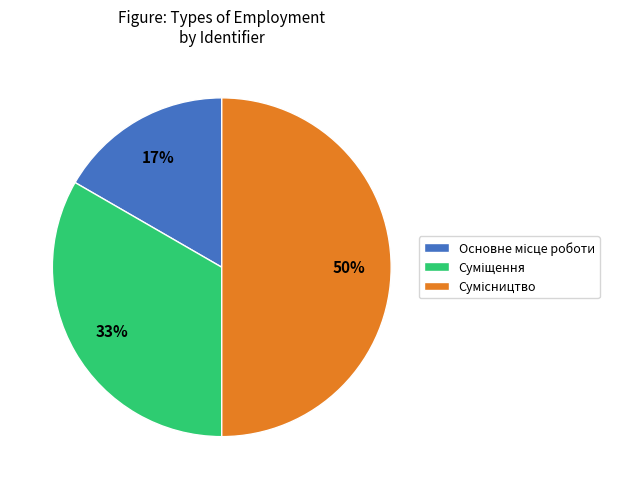

How many segments does this pie chart have?

3